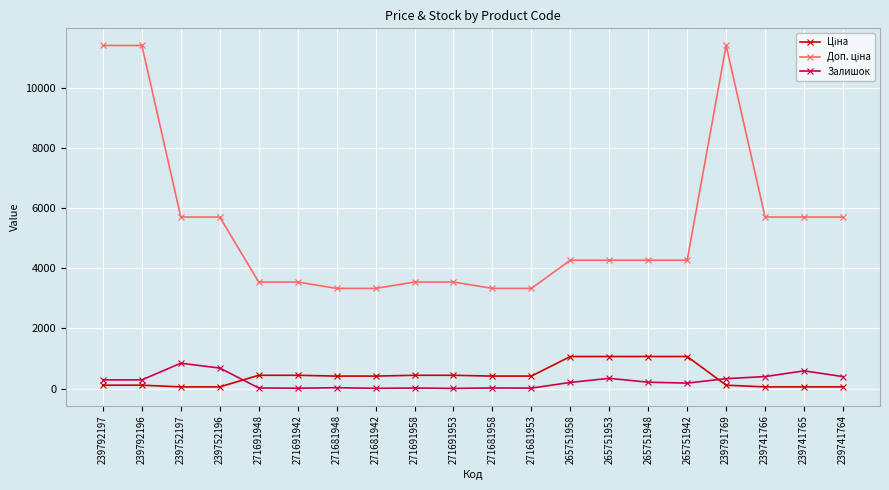

What is the spread (max minus min) of values at 271691958?

3526.0